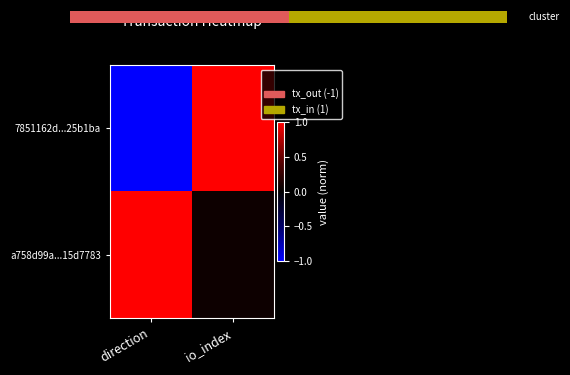

What is the total value across all series at io_index?

1.1